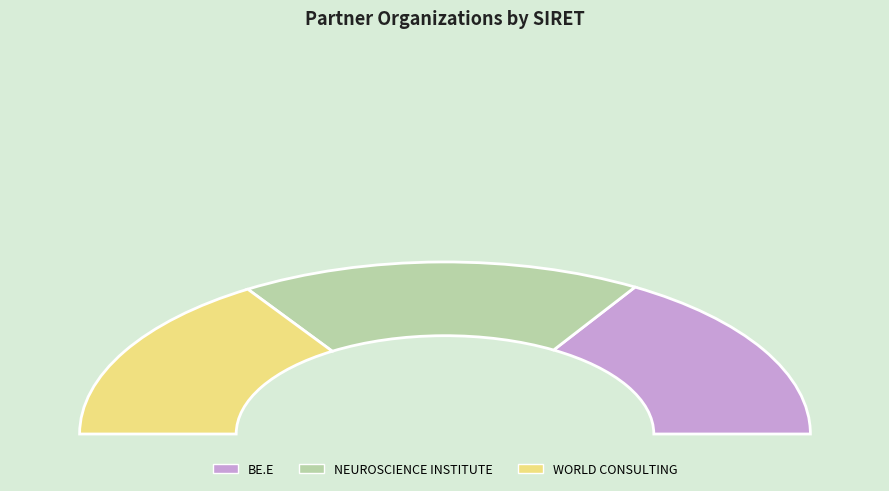

Approximately how many times larger is the value at BE.E compared to NEUROSCIENCE INSTITUTE?

0.9